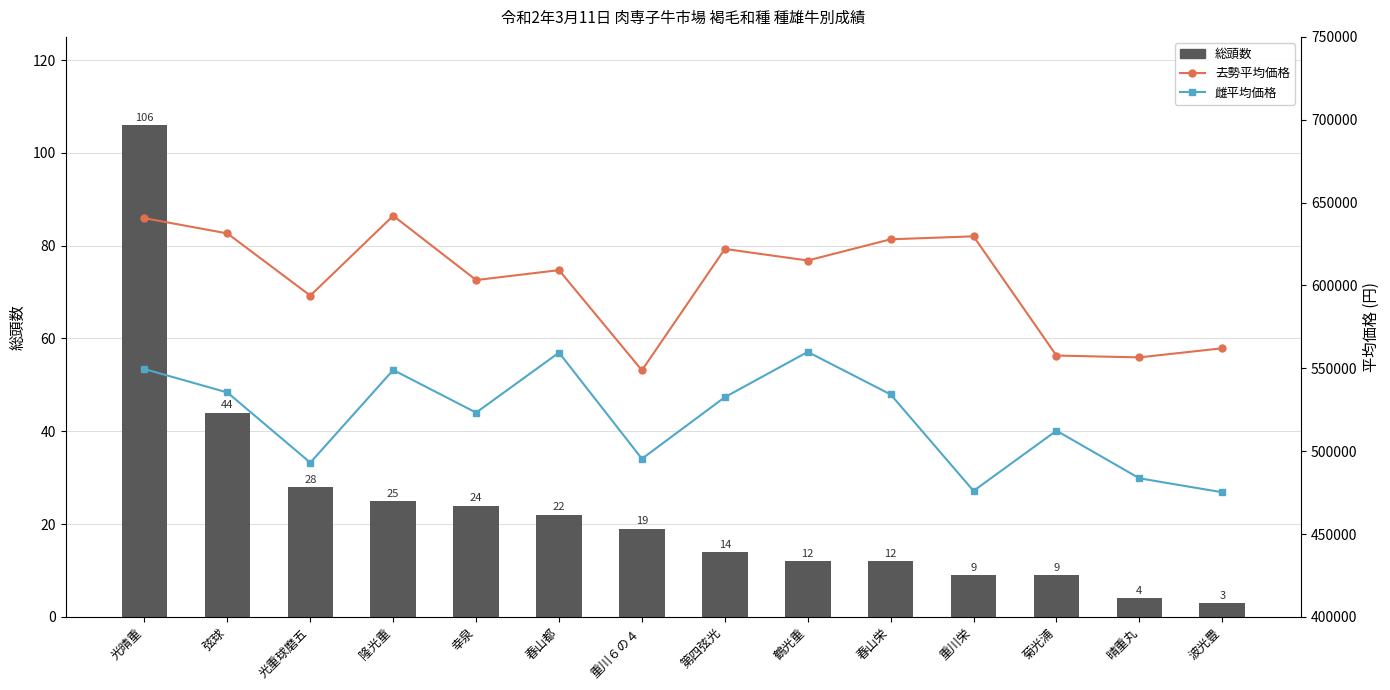

How many groups of bars are there?

14